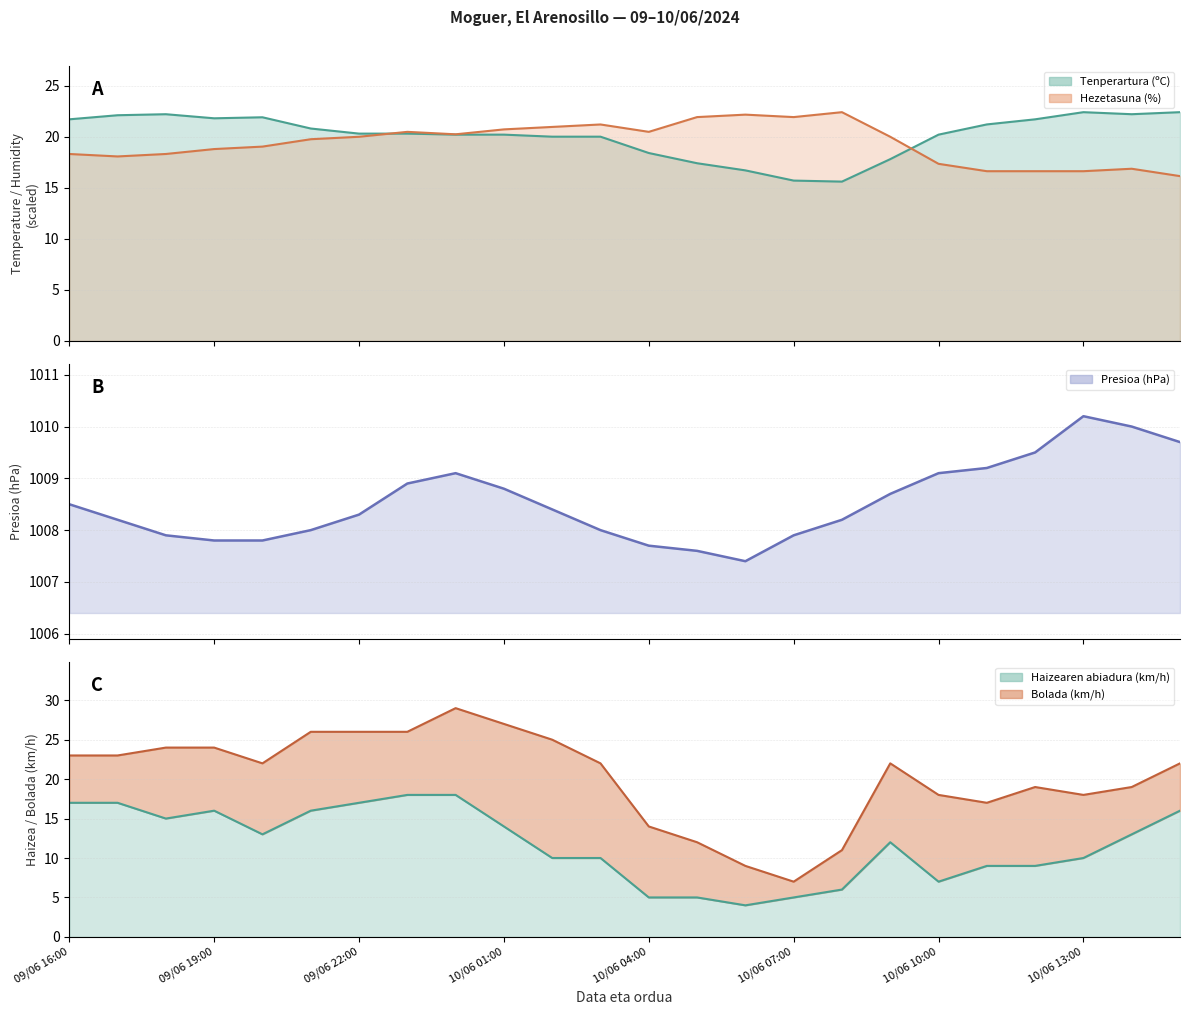

What position from the right is 10/06 13:00?

3